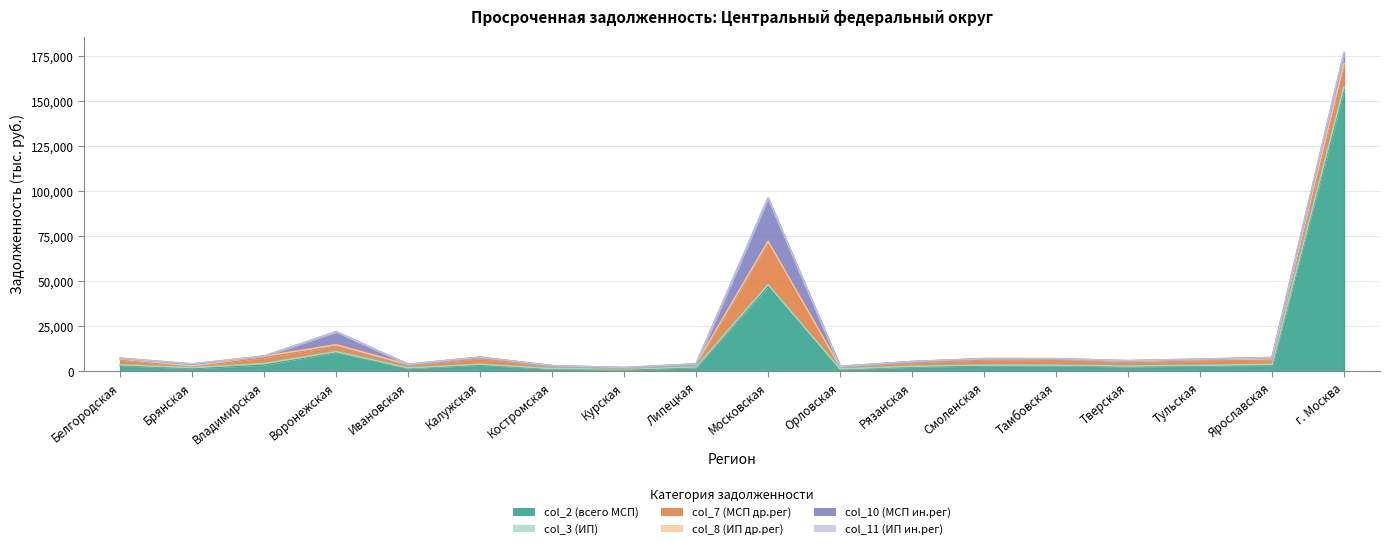

At how many categories does at least one series exceed 74624?

1